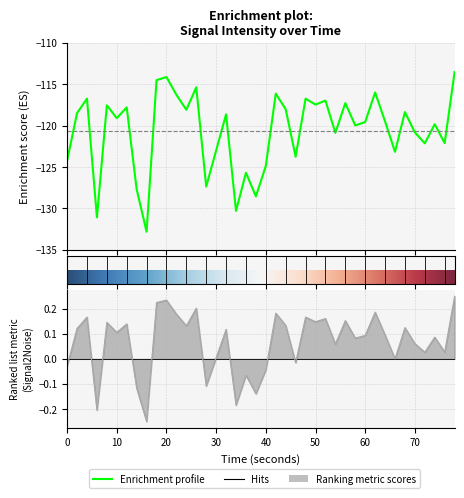

What is the value of the 22nd point from the left?

-116.1